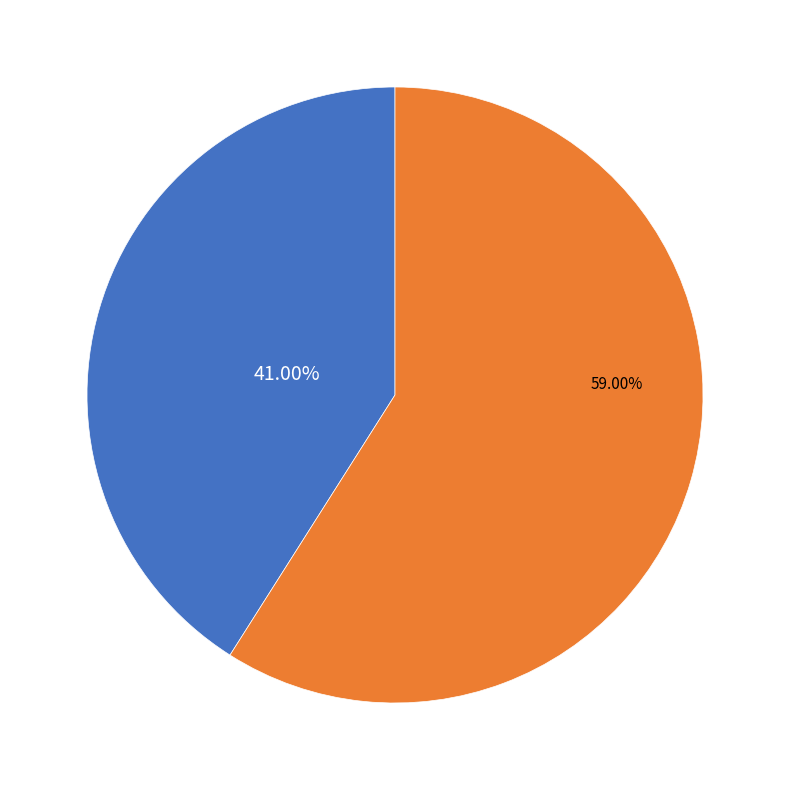

Does any single category account for the majority?

Yes